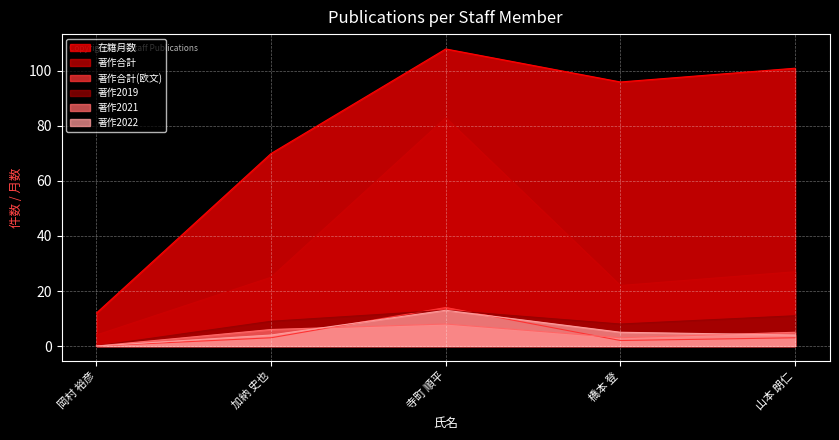

How many times do 著作合計(欧文) and 著作2021 cross each other?

2